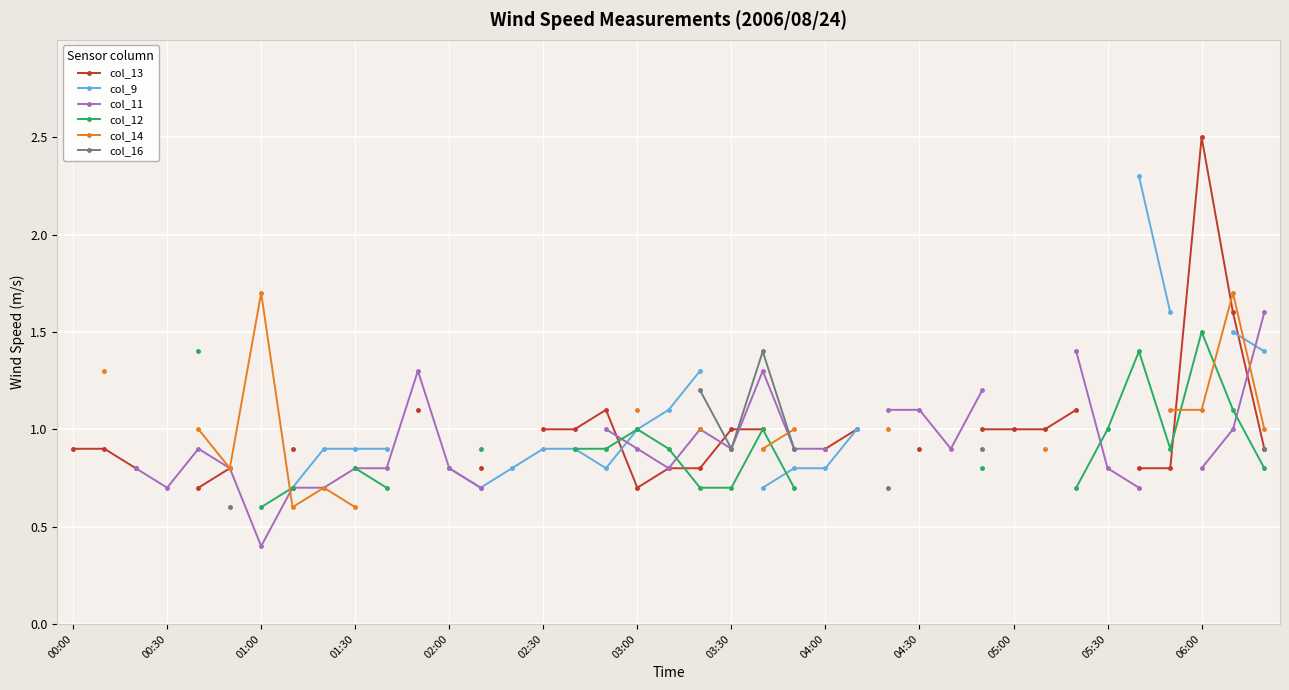

True or false: col_16 and col_9 cross at least once.

False